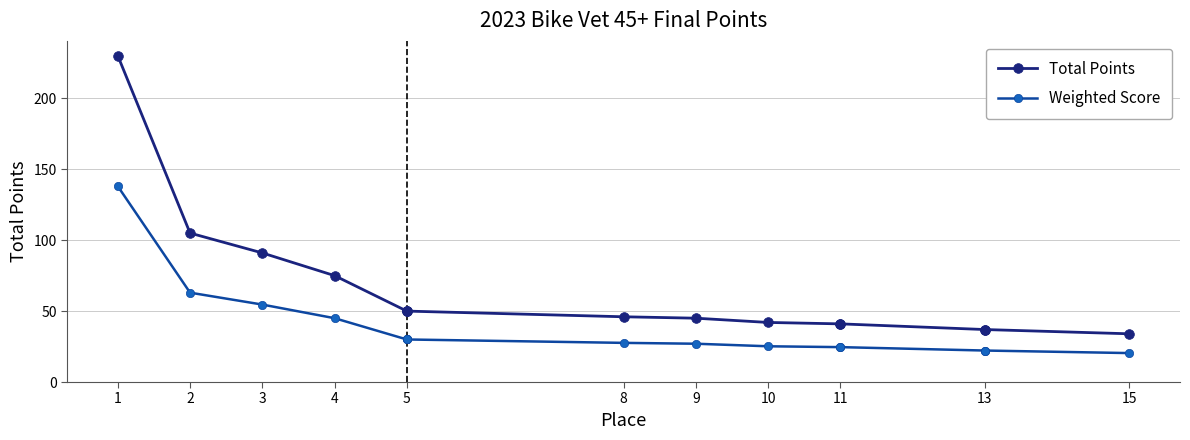

What is the difference between the maximum and second lowest values in the Weighted Score series?

115.8